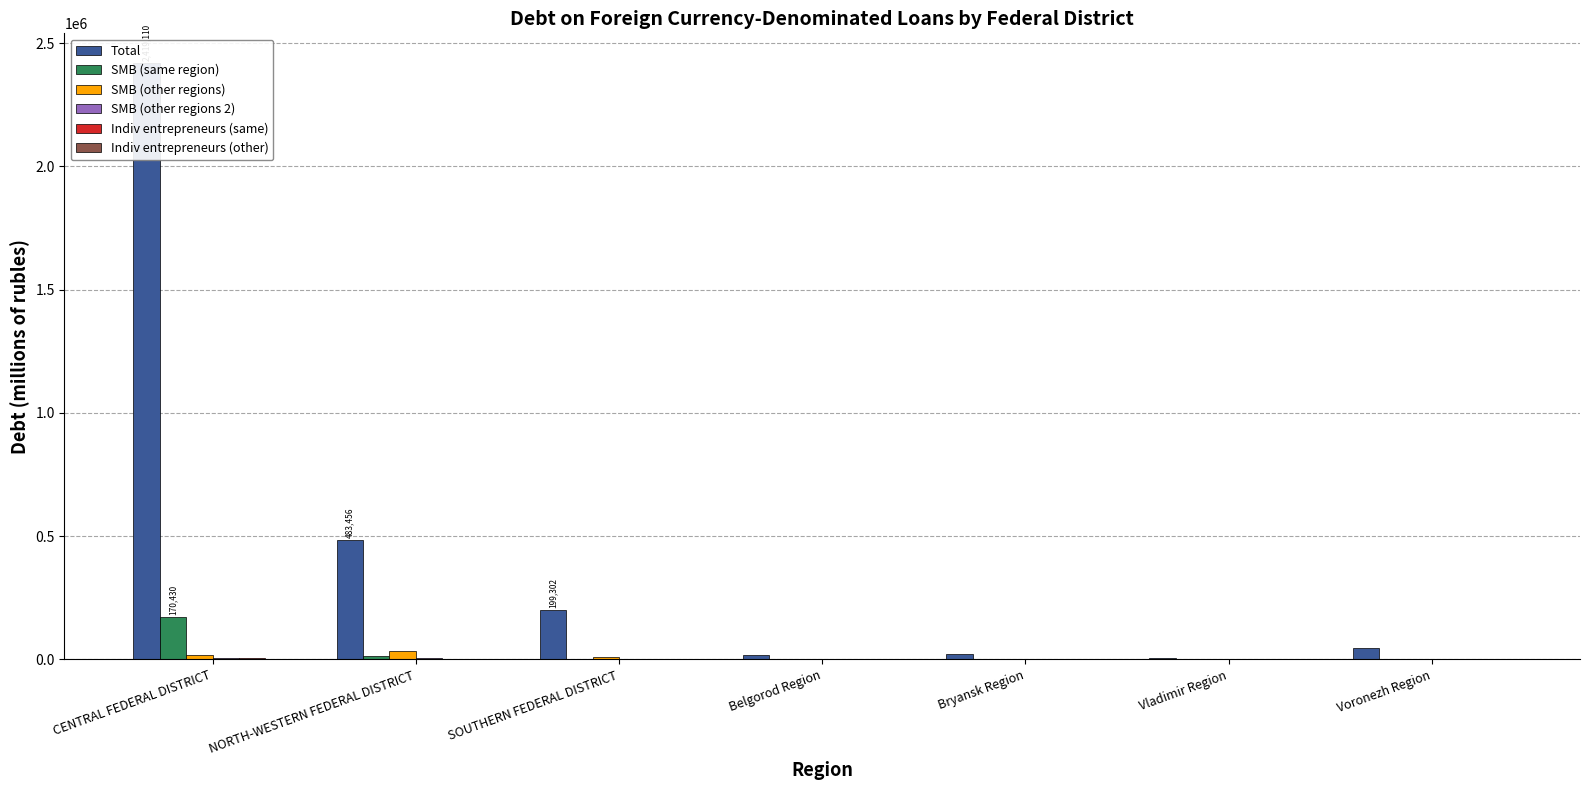

Count the number of categories in the chart.

7